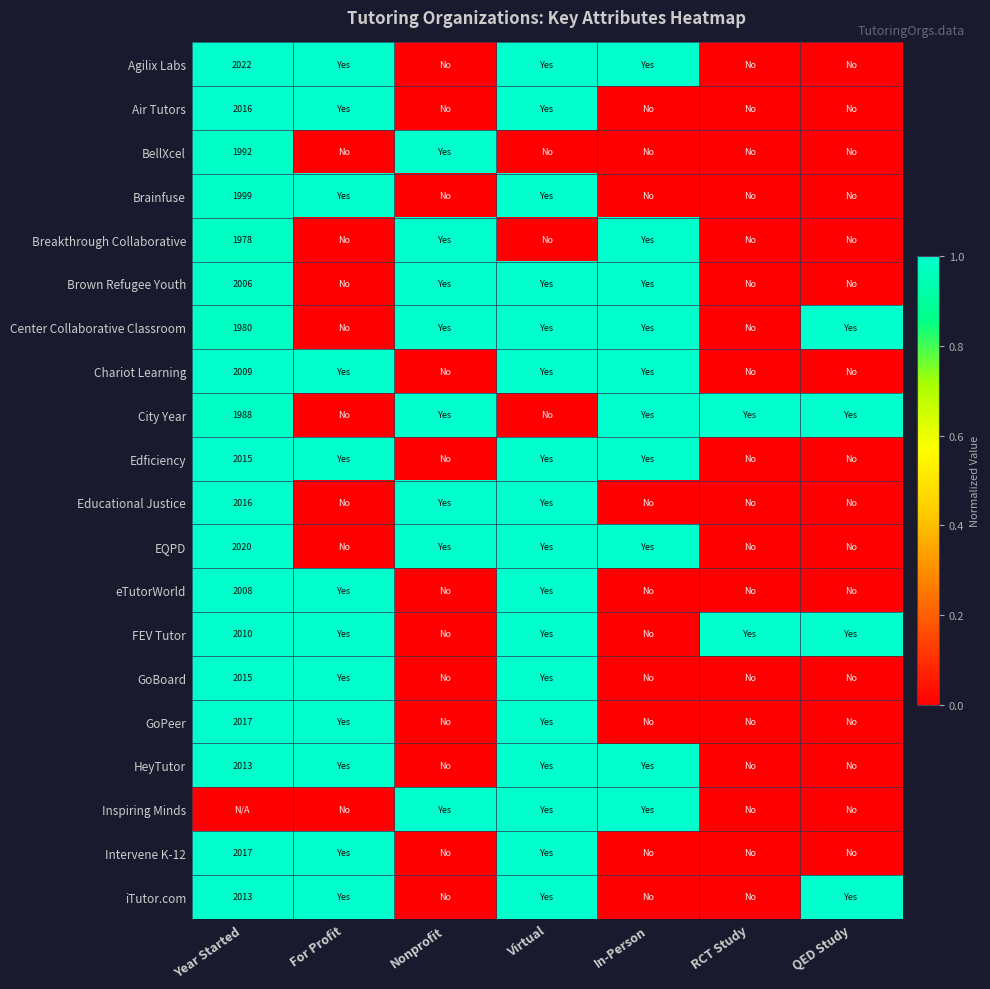

Is it true that GoPeer equals 0.6 at Virtual?

False